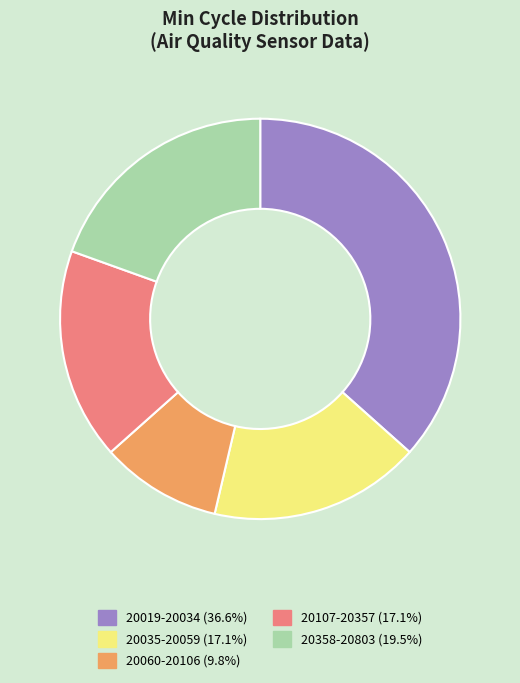

Do 20107-20357 (17.1%) and 20035-20059 (17.1%) together represent more than half of the pie?

No